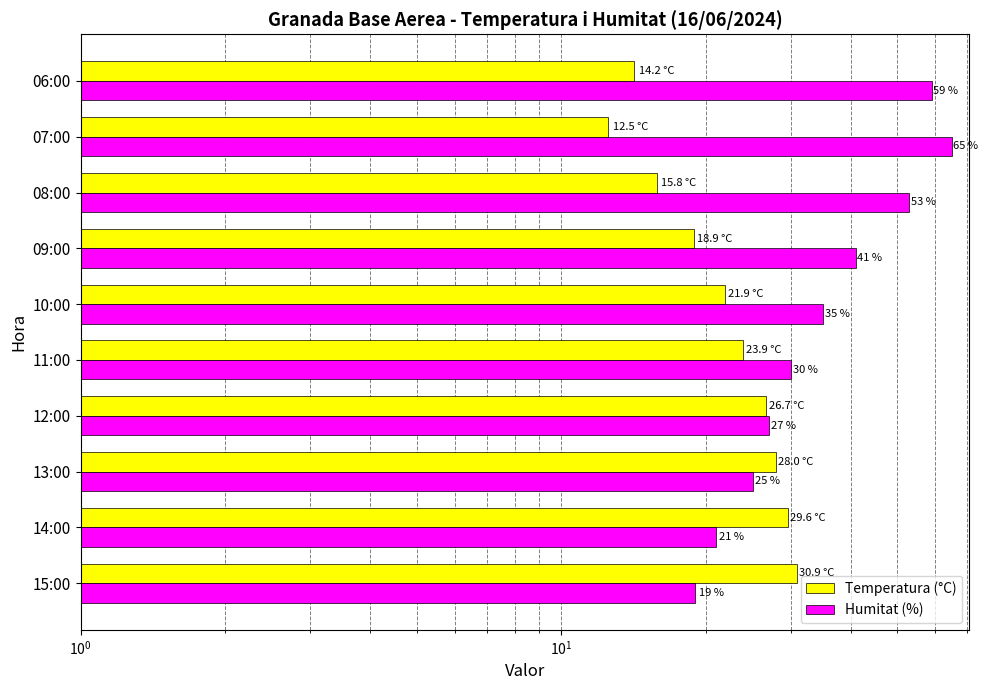

How many series are shown in this chart?

2